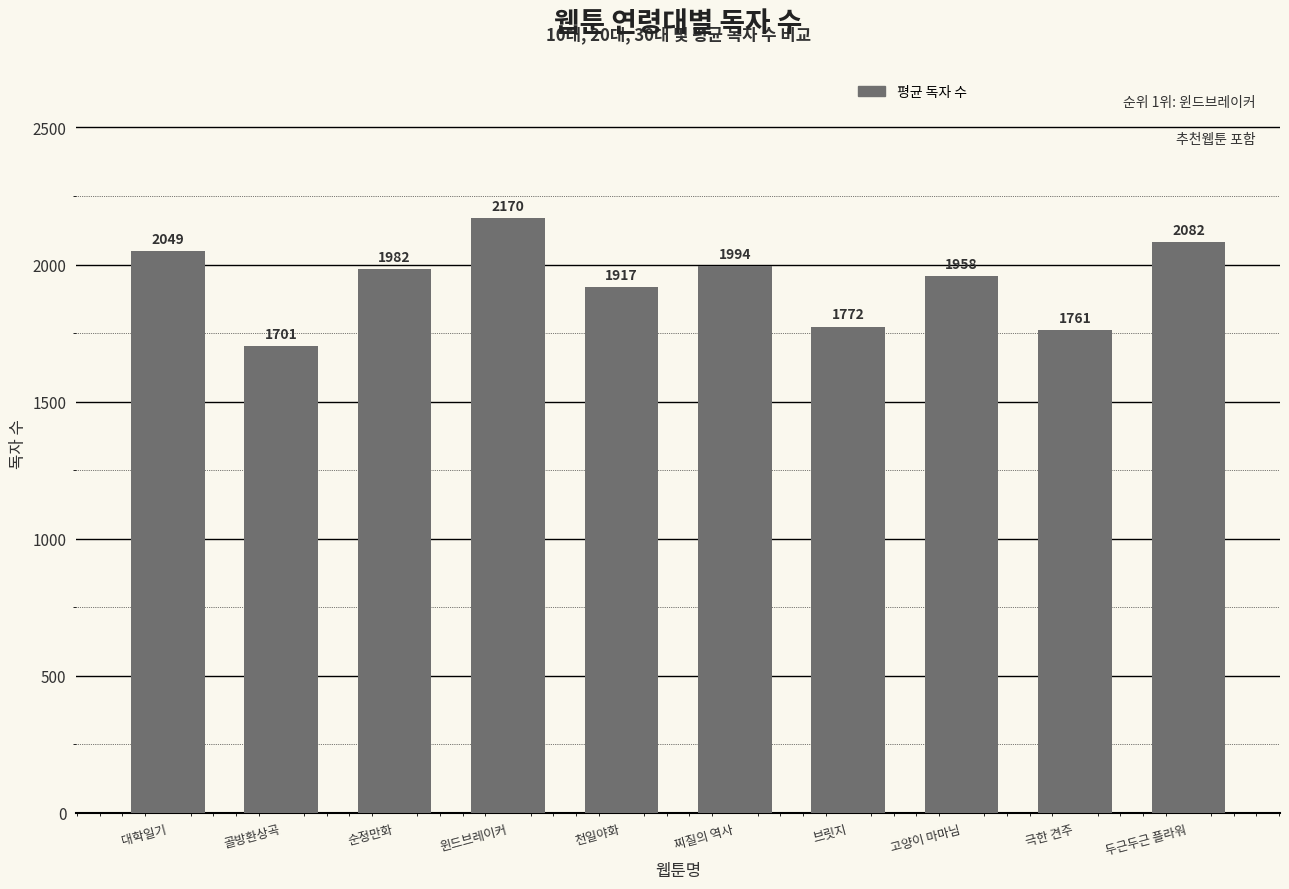

How many values are below 1982?

5